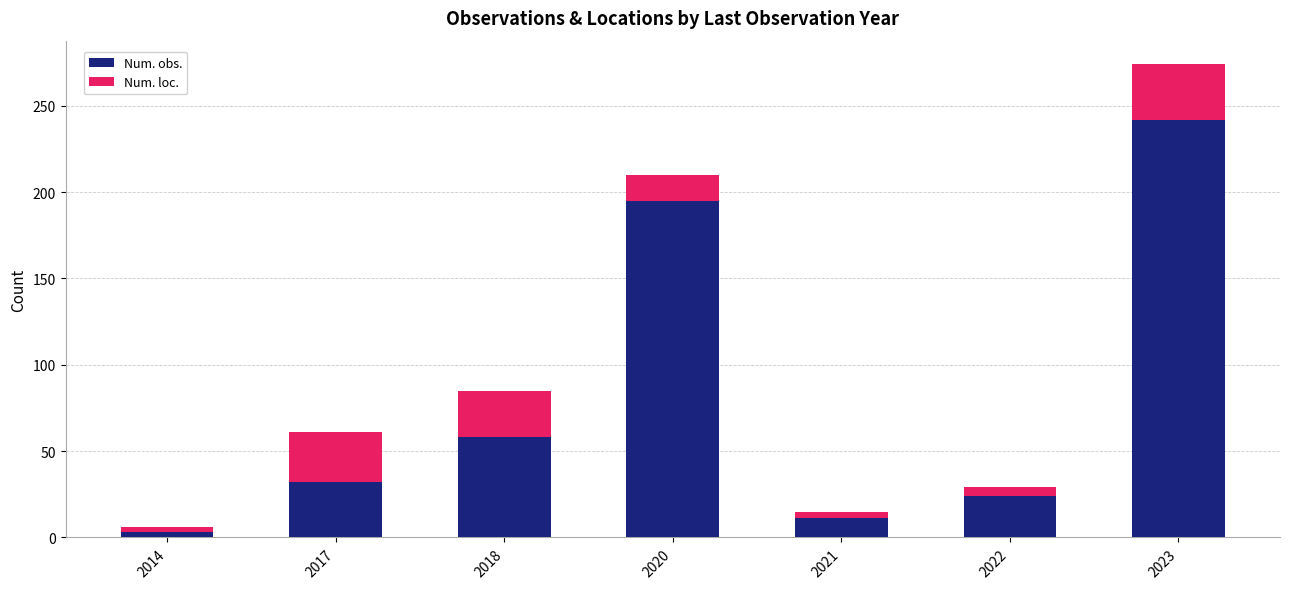

What is the difference between the maximum and minimum values in the Num. obs. series?

239